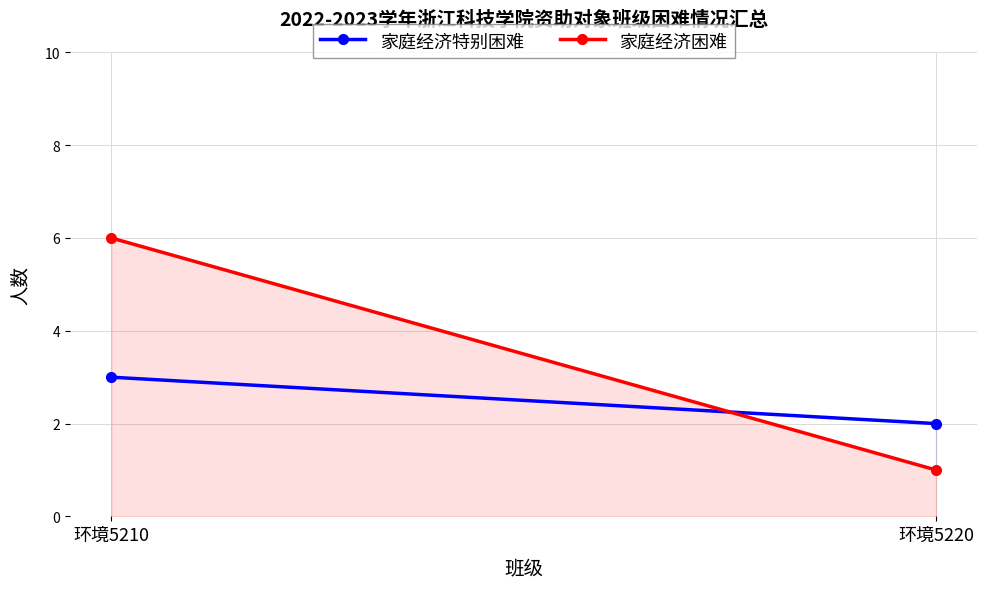

Reading left to right, extract all data points from this chart.

家庭经济特别困难: 环境5210=3	环境5220=2
家庭经济困难: 环境5210=6	环境5220=1